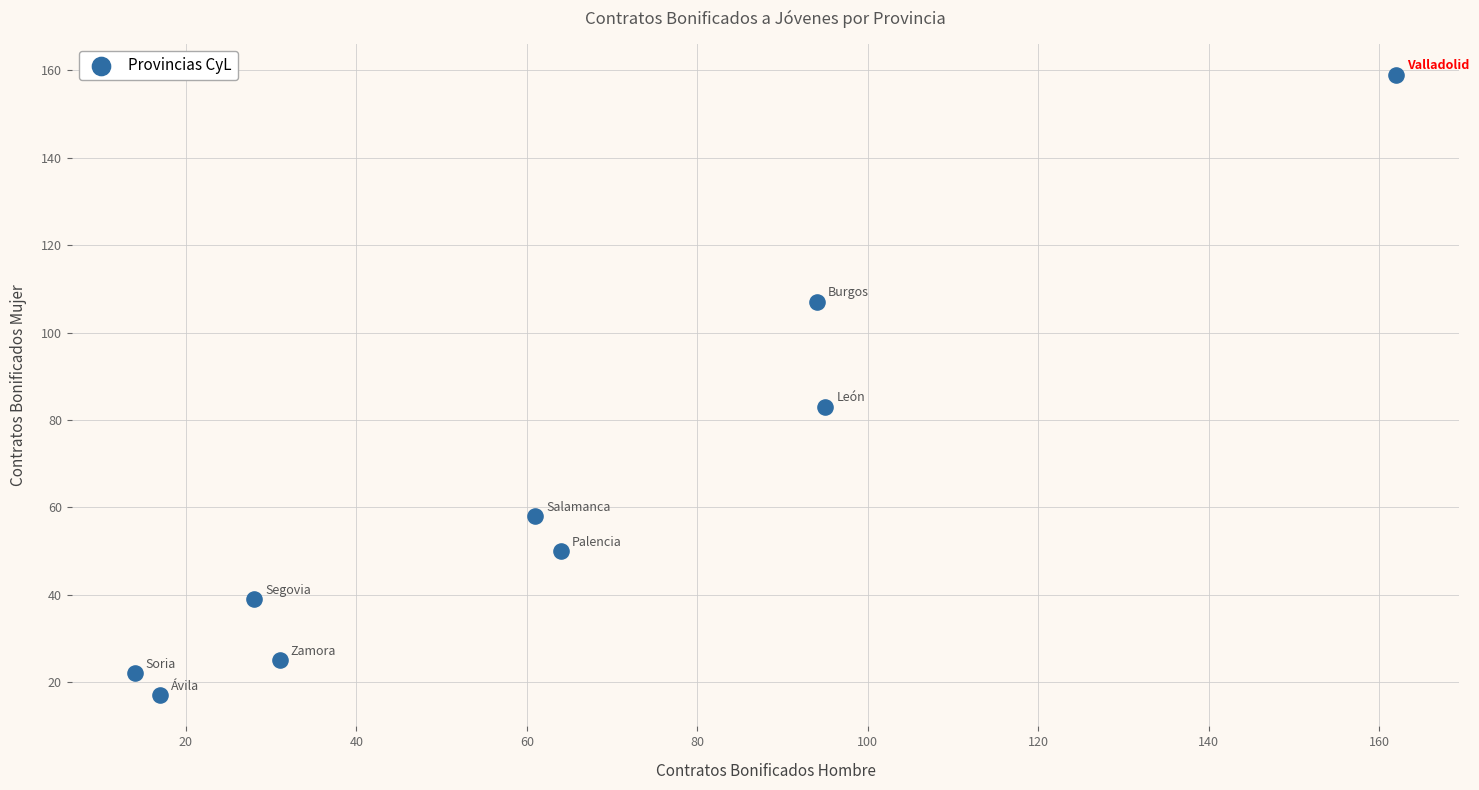

What Y value in the scatter plot is closest to 88?

83